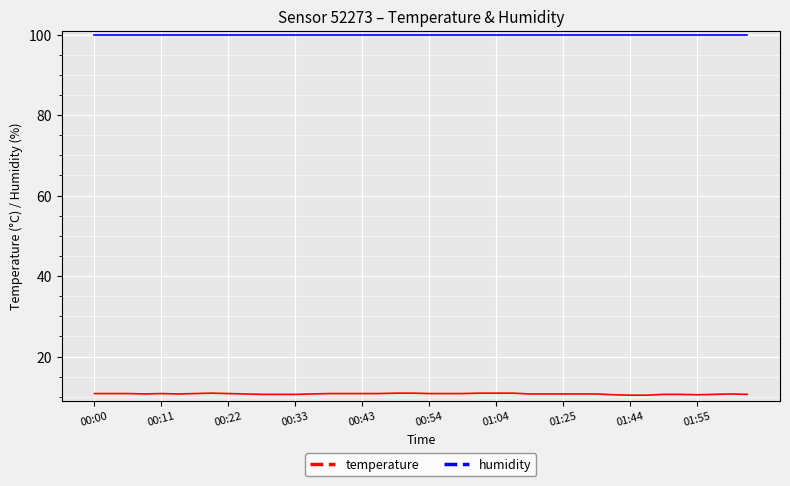

What are all the series names shown in the legend?

temperature, humidity